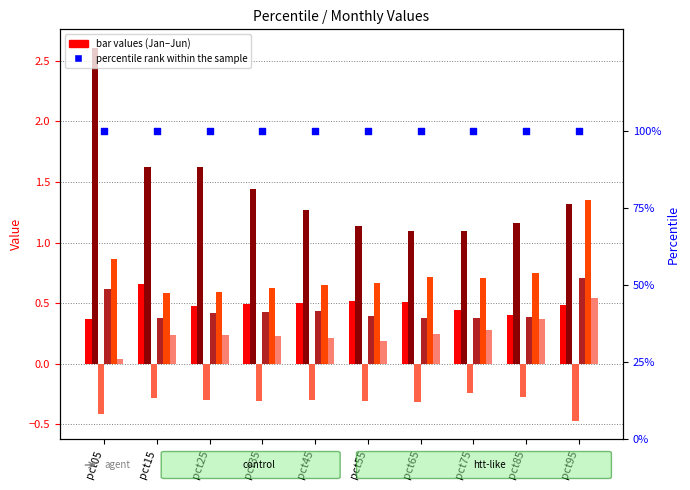

Is the value of Mar at pct65 greater than the value of May at pct55?

No